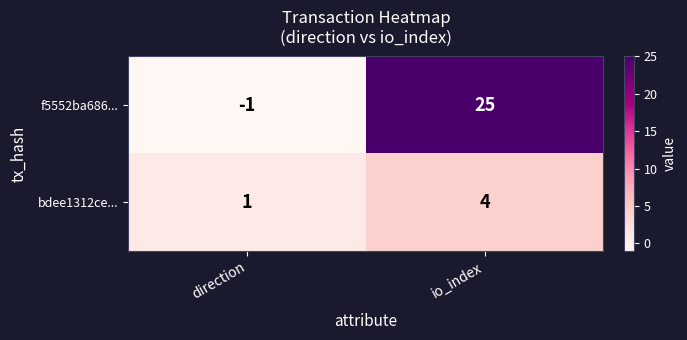

Which label corresponds to the smallest value in the chart?

direction